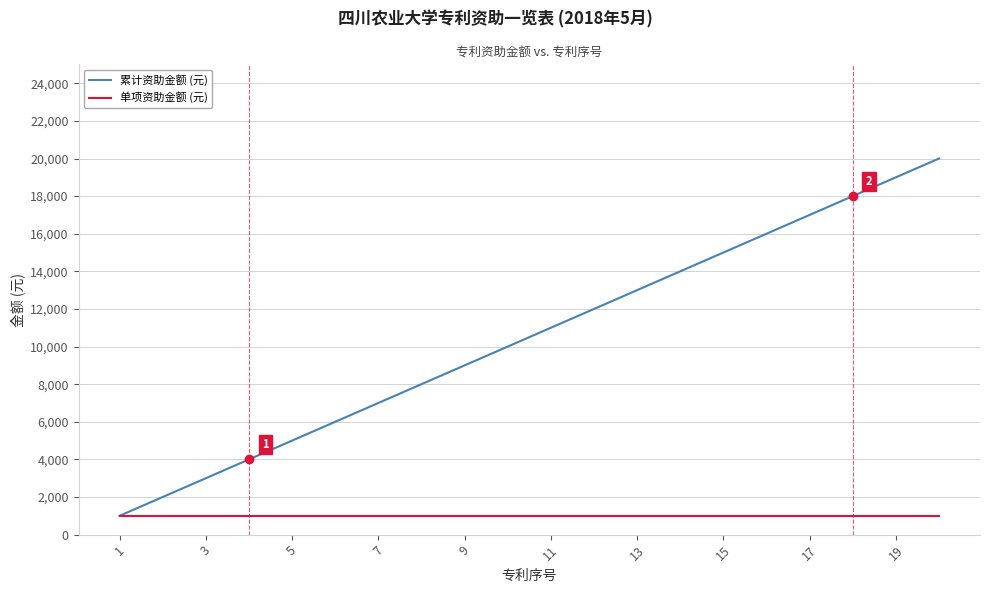

What are all the series names shown in the legend?

累计资助金额 (元), 单项资助金额 (元)